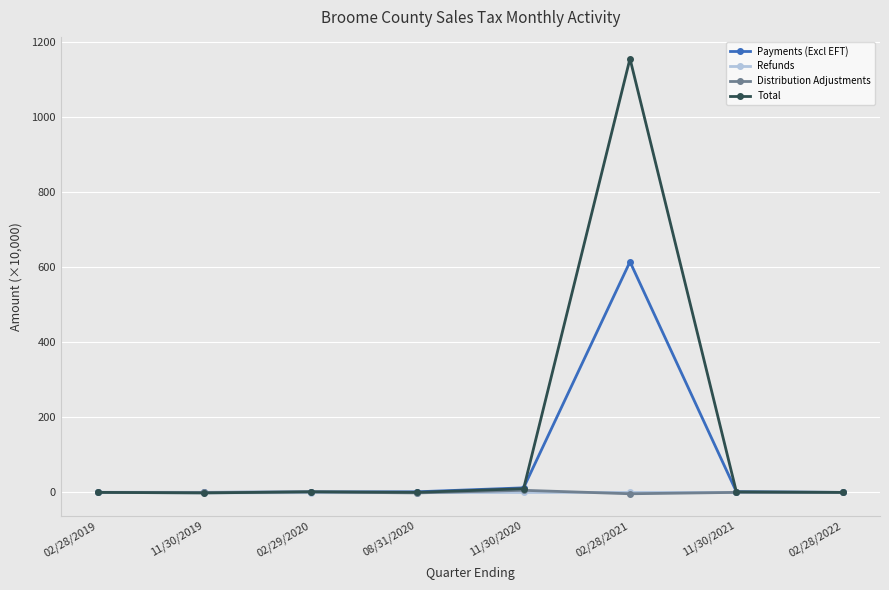

What is the label of the 5th point from the left?

11/30/2020